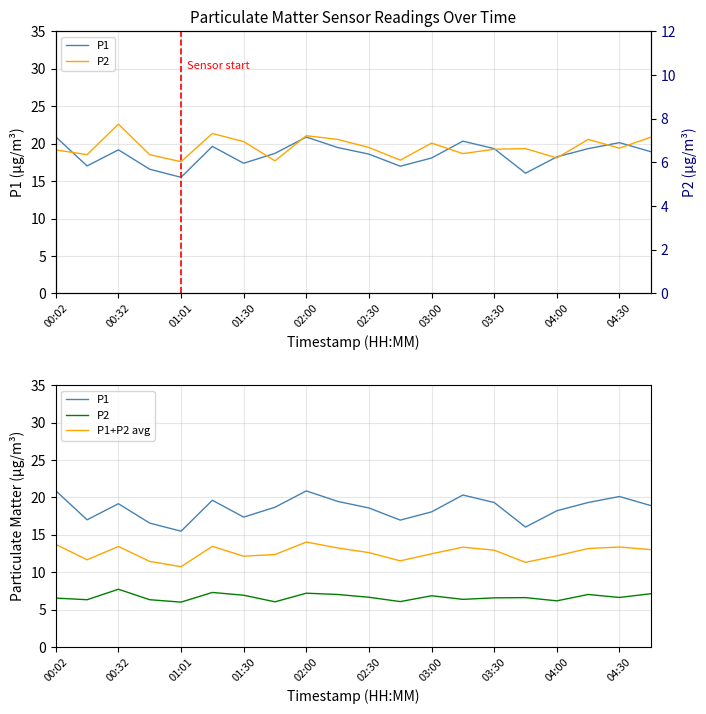

What are all the series names shown in the legend?

P1, P2, P1+P2 avg